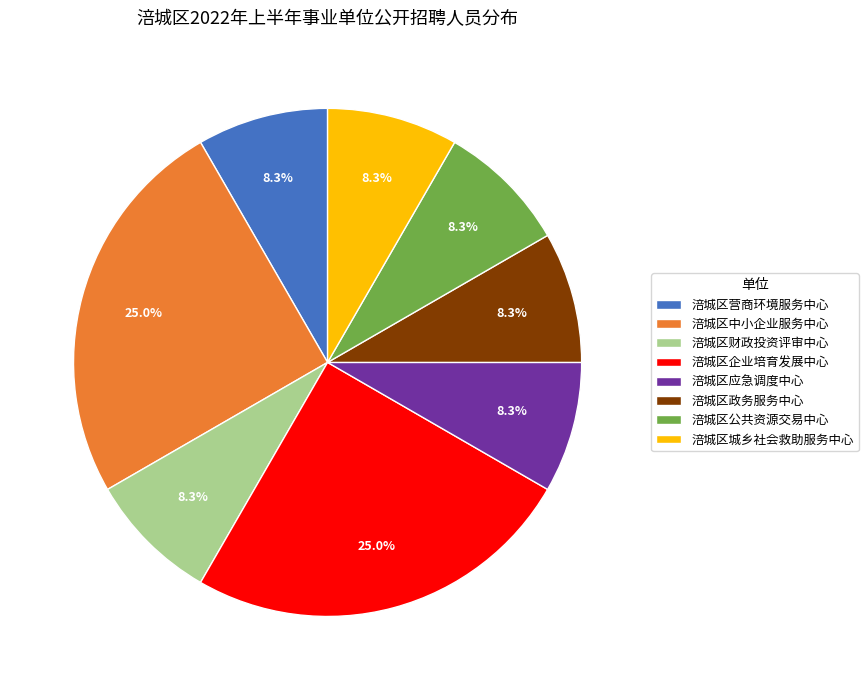

Which has a higher value, 涪城区应急调度中心 or 涪城区中小企业服务中心?

涪城区中小企业服务中心